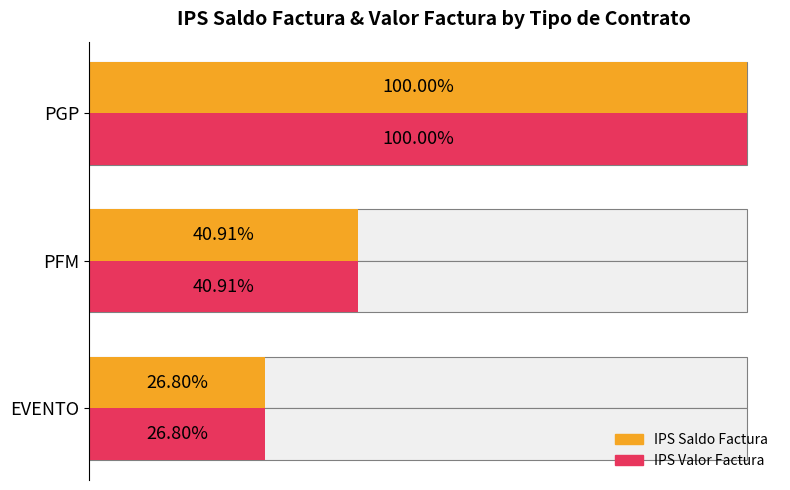

Which series has the widest spread of values?

IPS Saldo Factura